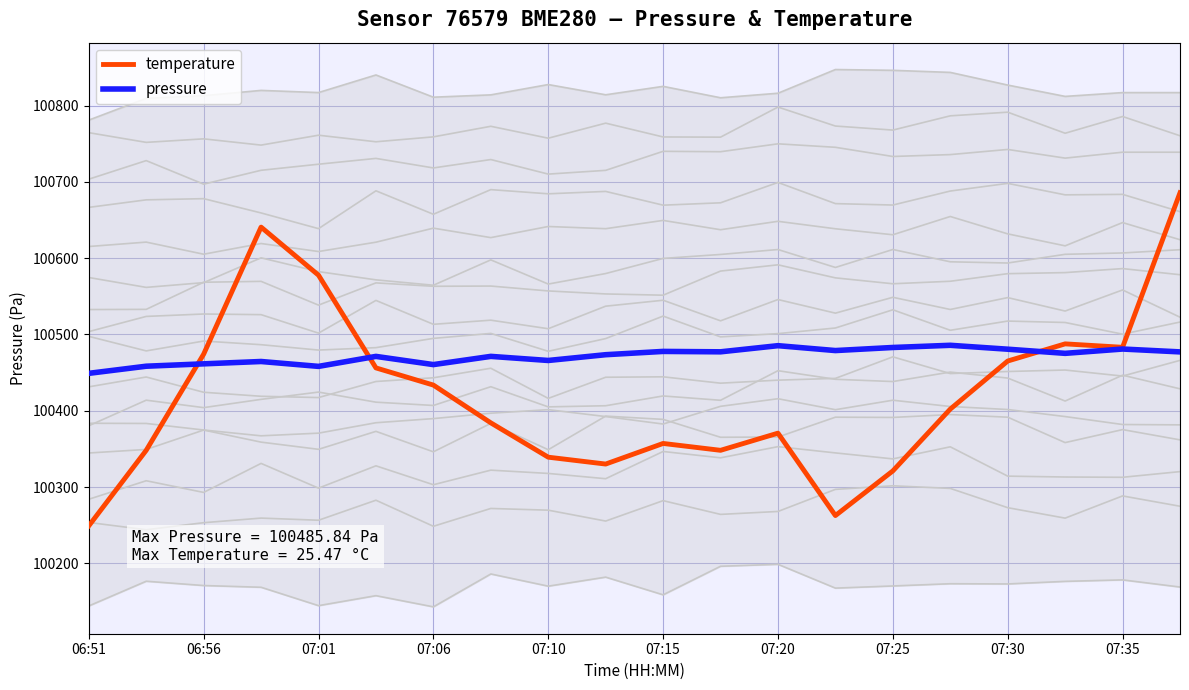

True or false: pressure and temperature cross at least once.

True